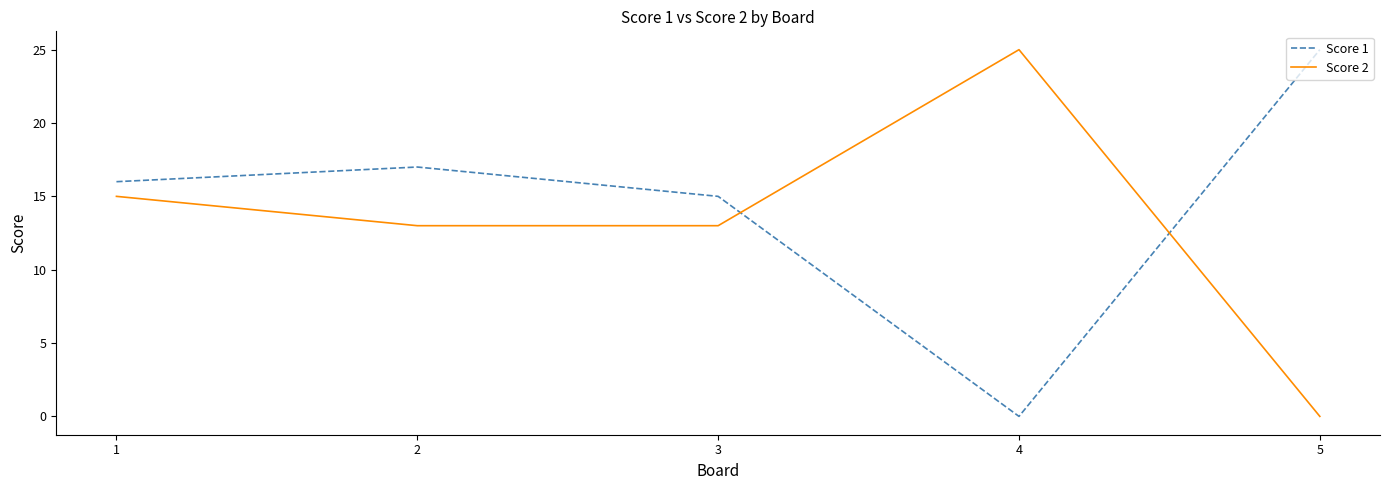

Reading right to left, extract all data points from this chart.

Score 1: 25	0	15	17	16
Score 2: 0	25	13	13	15